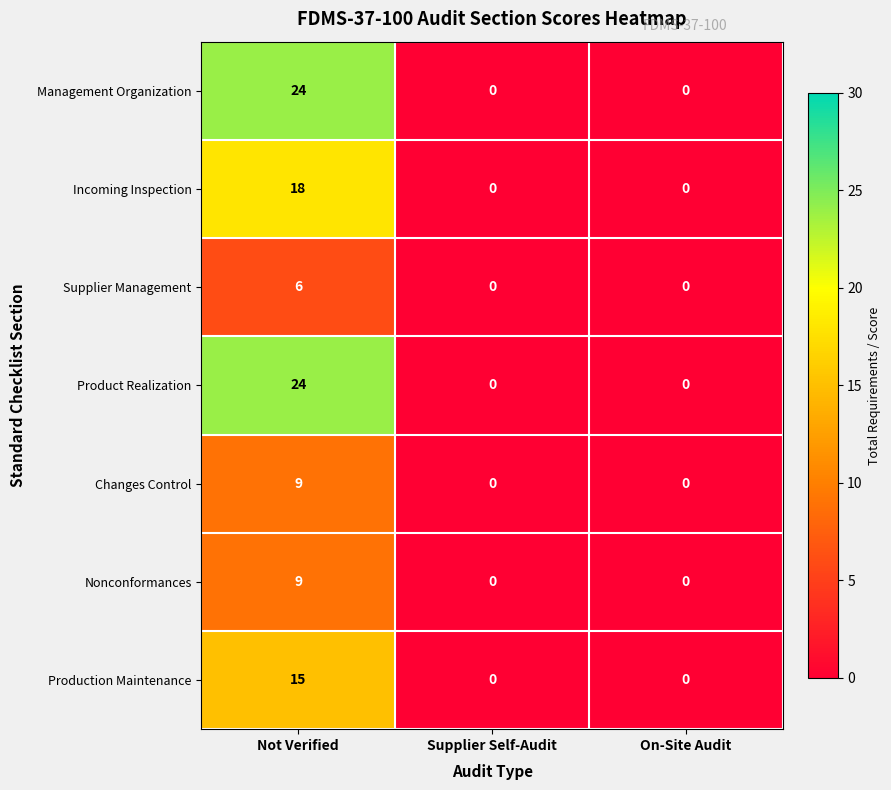

Reading left to right, list all the values displayed in this chart.

Management Organization: 24	0	0
Incoming Inspection: 18	0	0
Supplier Management: 6	0	0
Product Realization: 24	0	0
Changes Control: 9	0	0
Nonconformances: 9	0	0
Production Maintenance: 15	0	0